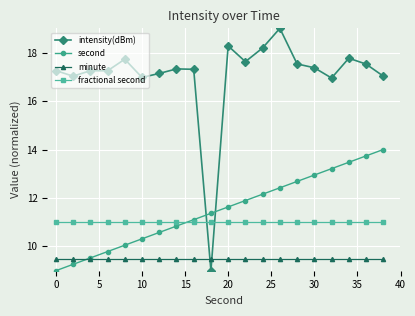

Which series has the largest range (max minus min)?

intensity(dBm)